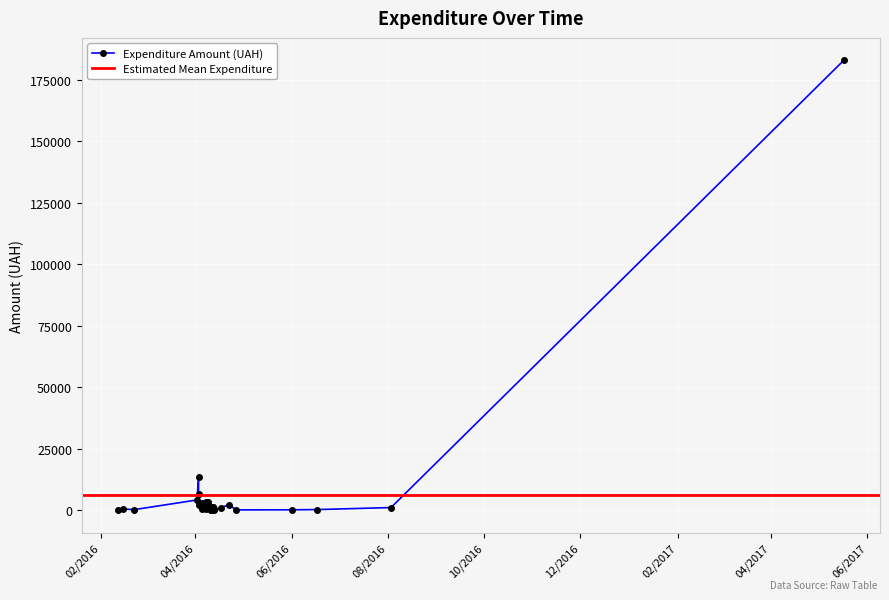

How many points are higher than both their immediate neighbors (excluding endpoints)?

12